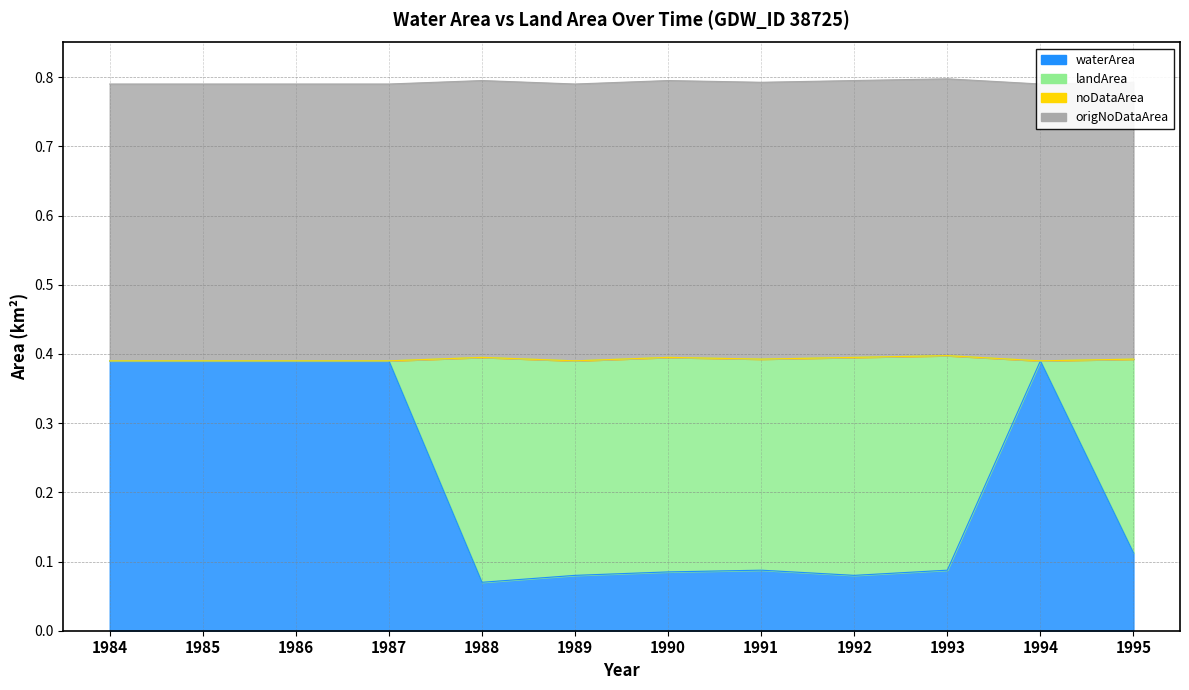

At which category does the chart reach its peak across all series?

1984